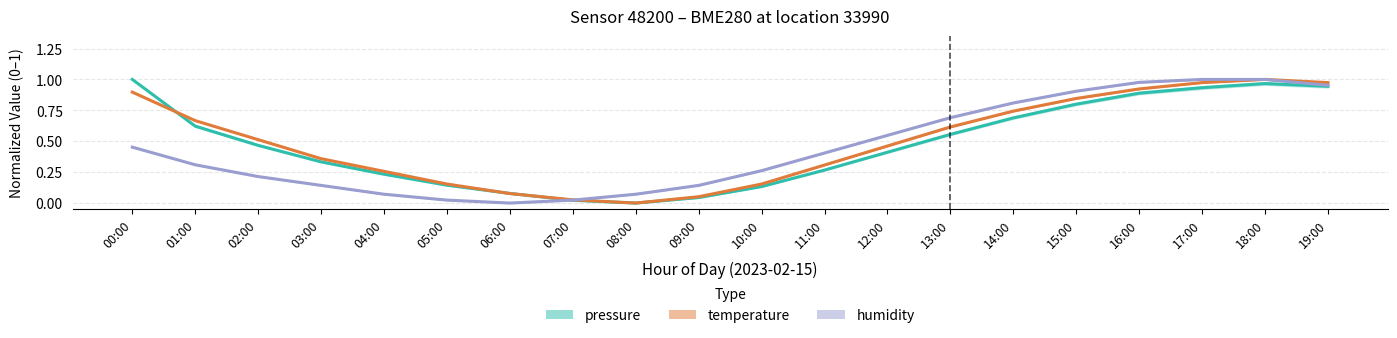

Which category has the lowest value in the pressure series?

08:00